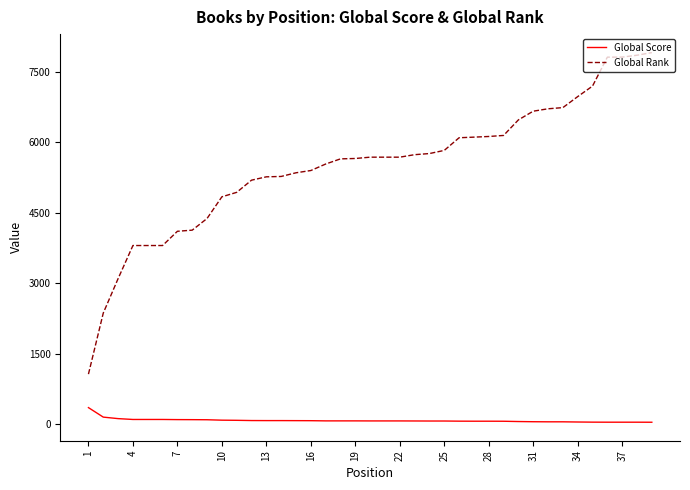

What is the minimum value for Global Rank?

1066